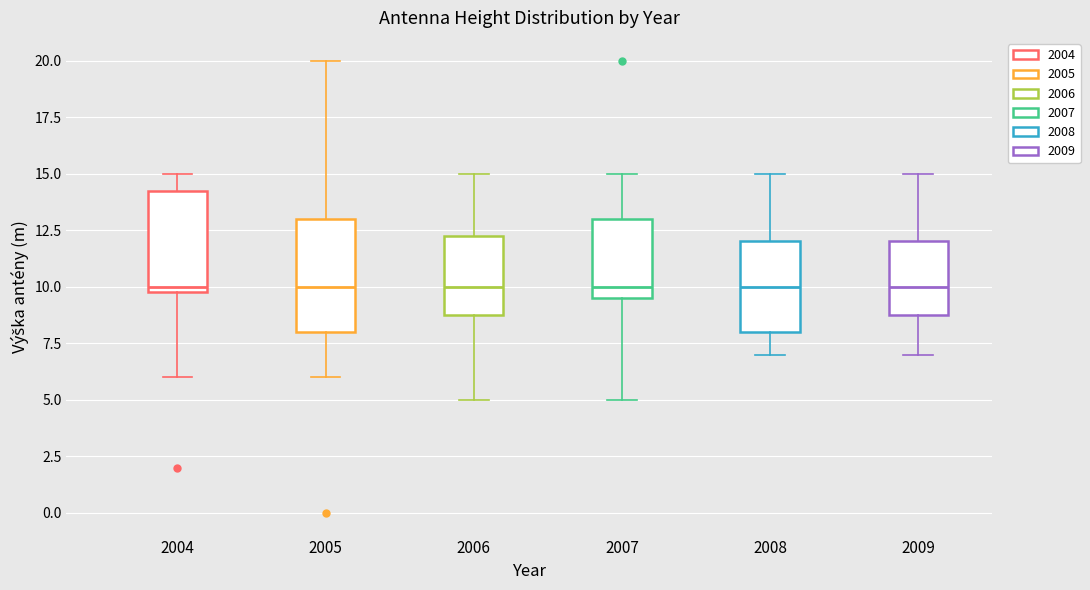

Where does the lower whisker of the box at x = 2006 end on the y-axis? The values are not printed on the chart, so give them approximately, as read against the axis.

5.0